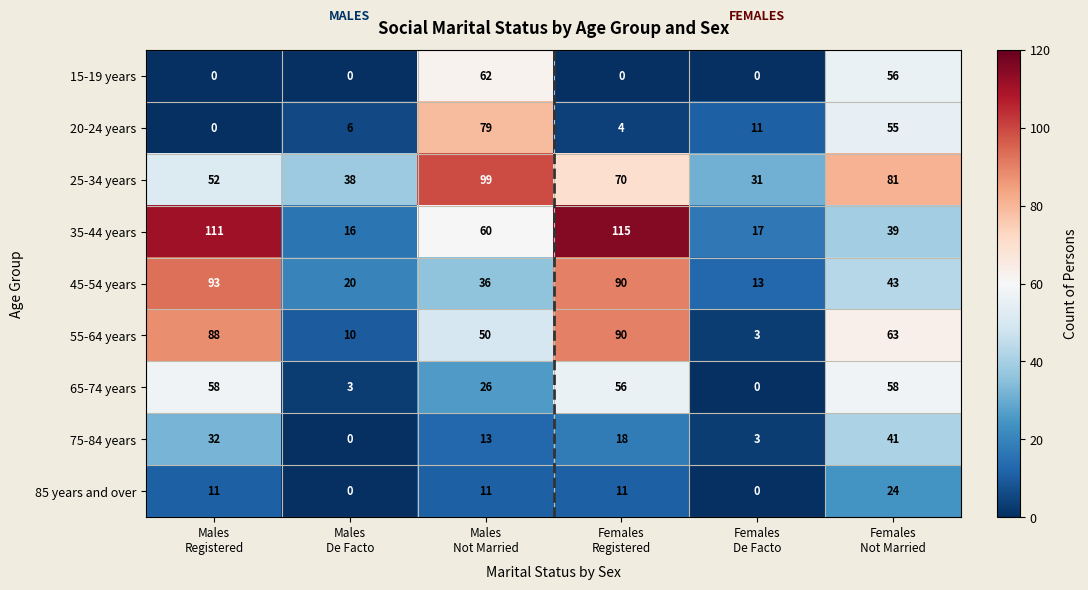

At how many categories does at least one series exceed 36?

5